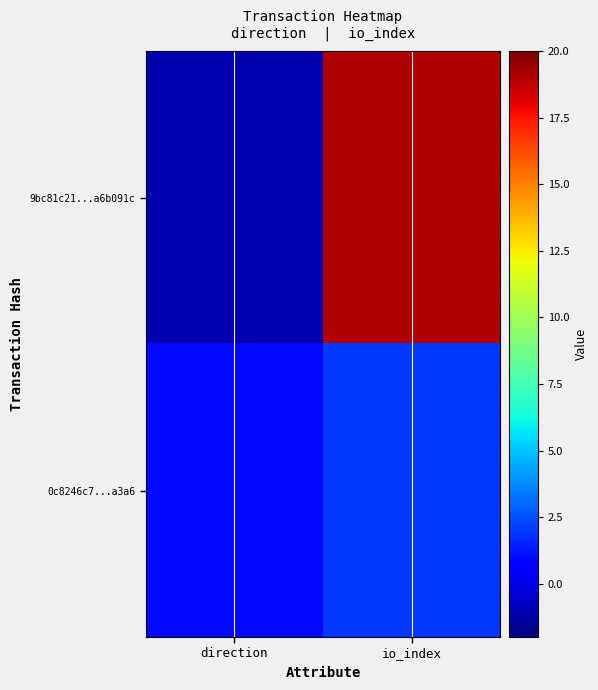

List the series in order of their peak value, highest first.

9bc81c21...a6b091c, 0c8246c7...a3a6